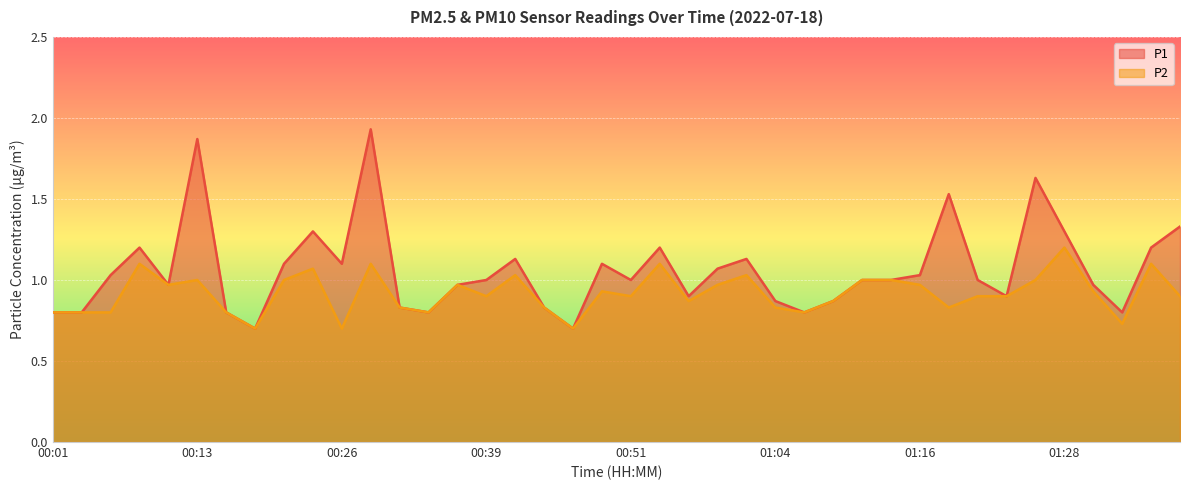

What is the sum of all P1 values?

42.5